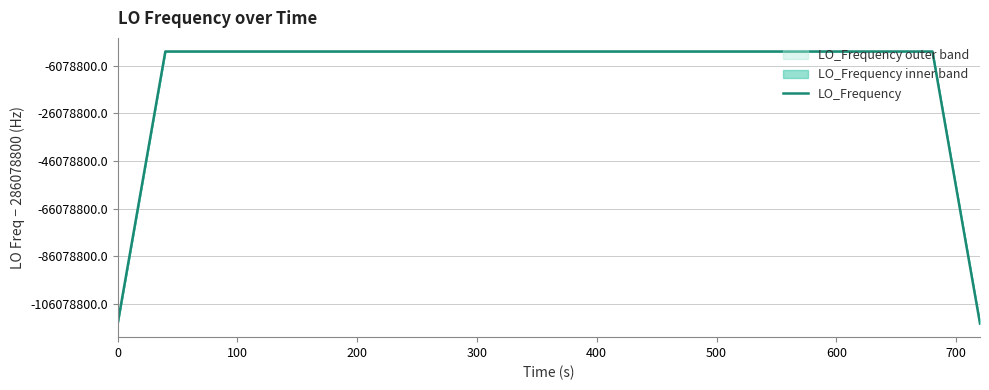

Does the chart have visible grid lines?

Yes